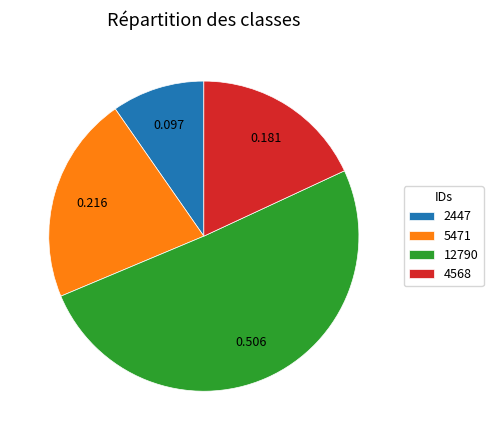

Does any single category account for the majority?

Yes